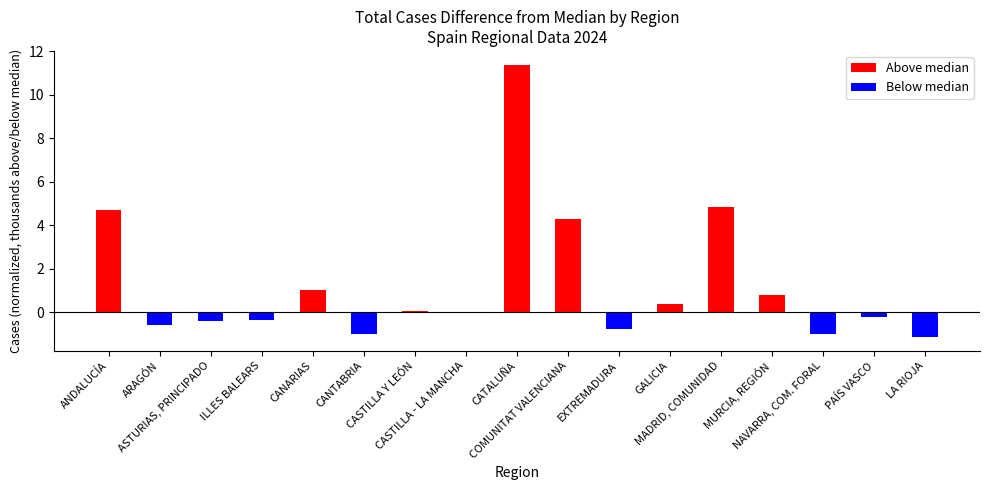

Is it true that the value at CATALUÑA is 2.5?

False